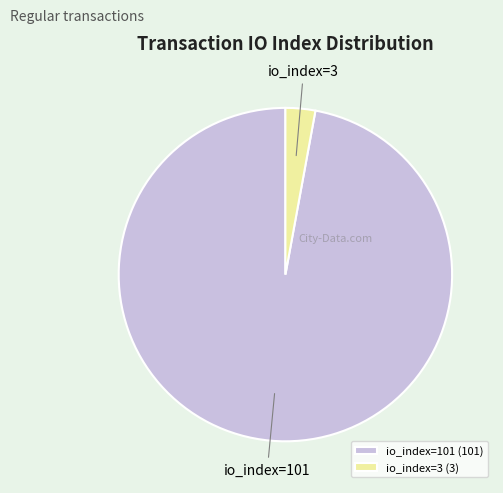

Combined, do io_index=3 and io_index=101 account for over 50%?

Yes